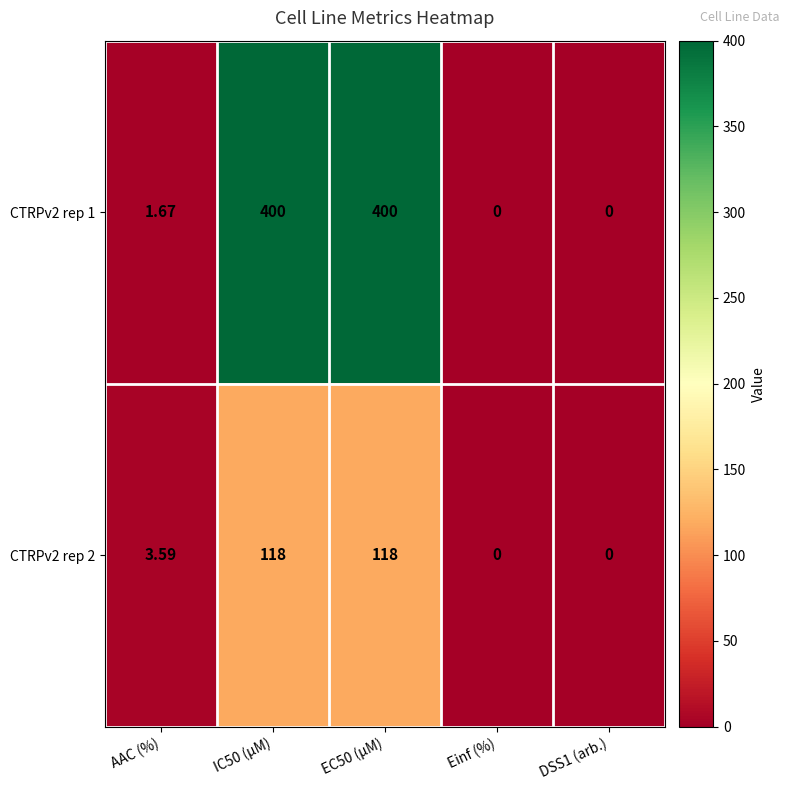

Where is CTRPv2 rep 2 nearest to the value 59?

AAC (%)